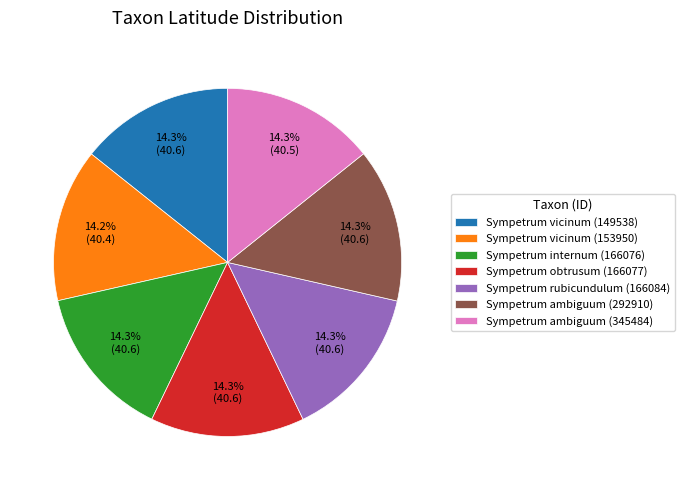

To the nearest percent, what portion does Sympetrum vicinum (149538) represent?

14%